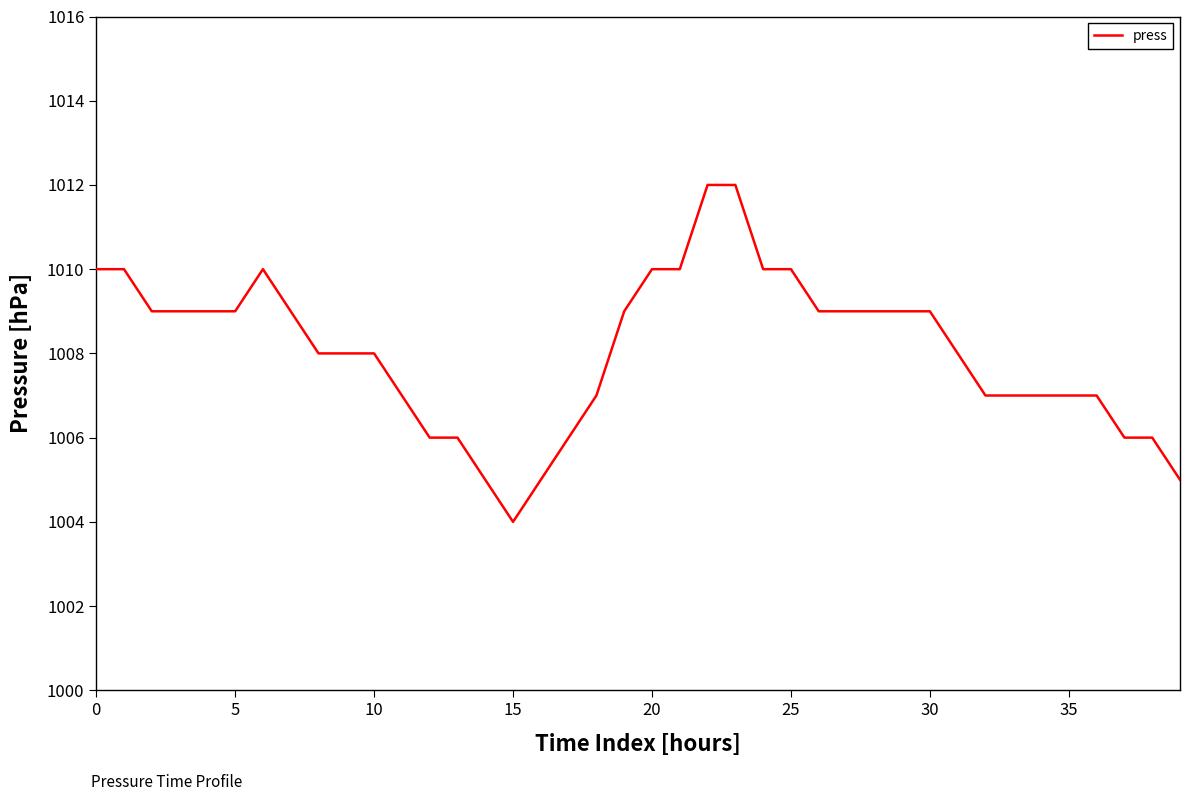

What is the maximum value shown in the chart?

1012